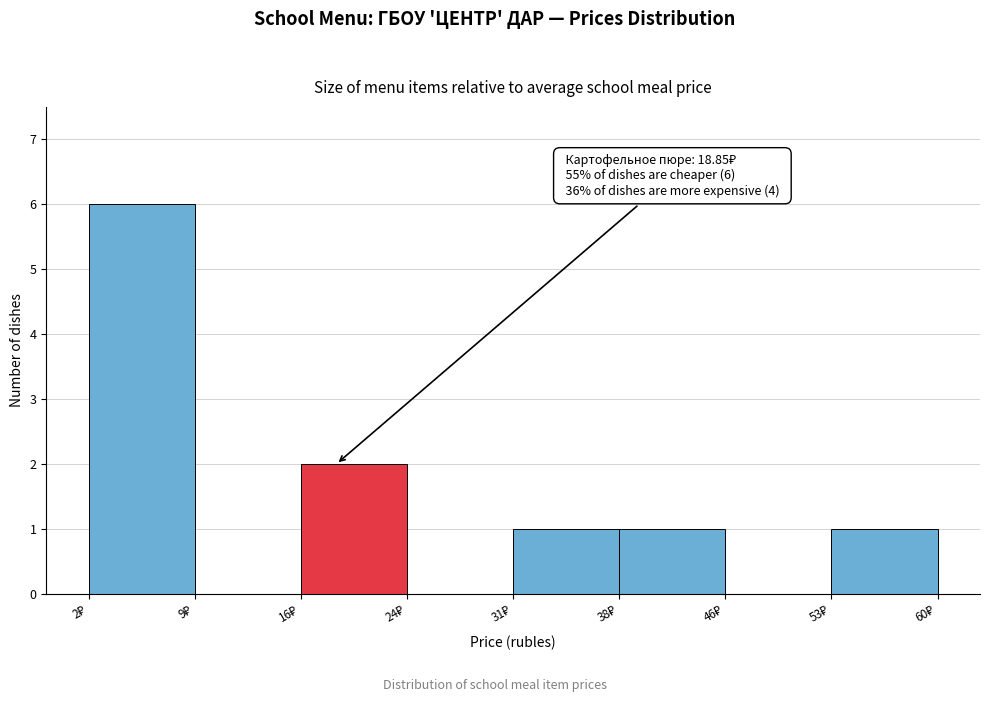

Over which range of the x-axis is the bar tallest?

2 to 9